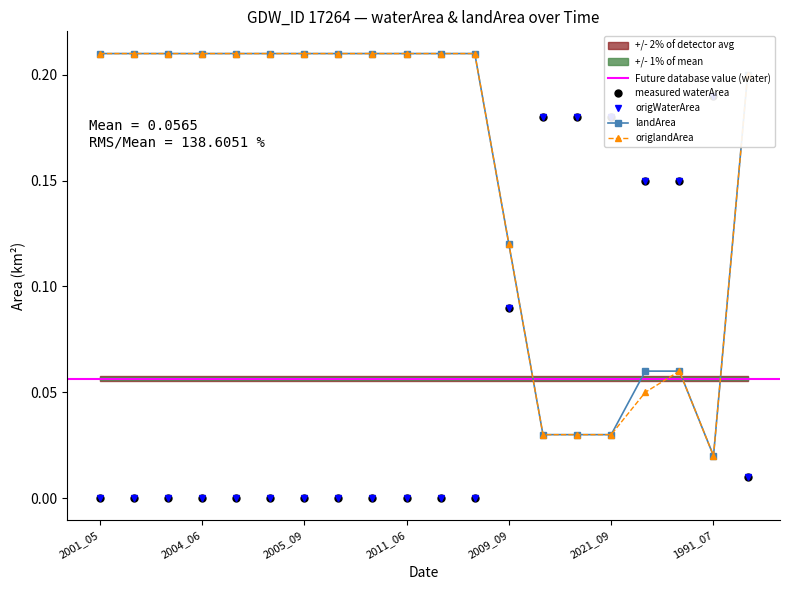

What is the maximum value for origWaterArea?

0.2